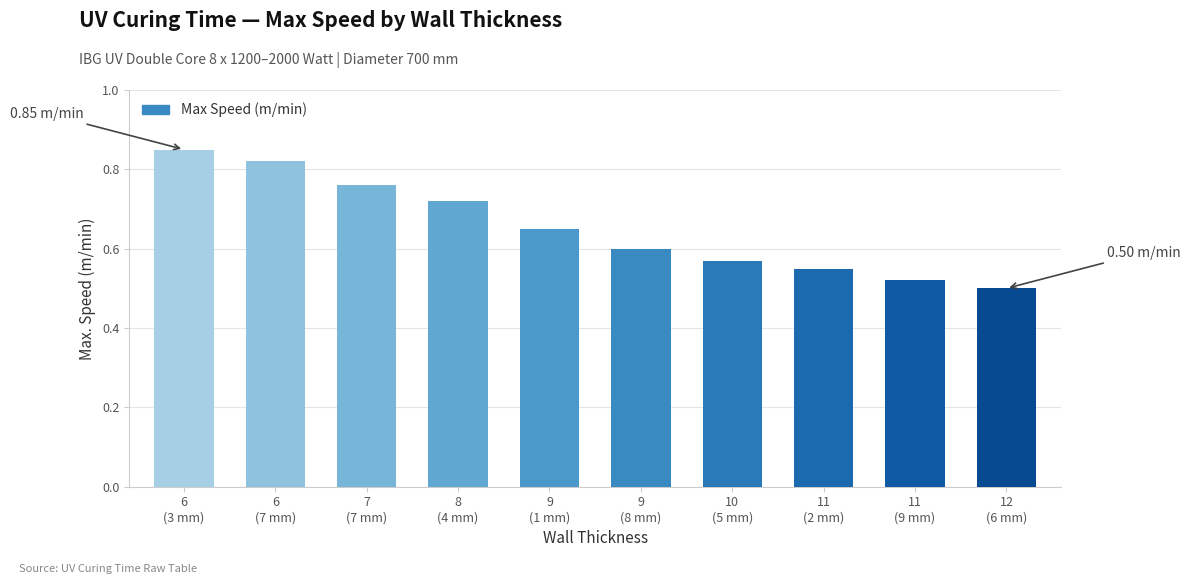

At which label is the value closest to 0?

12
(6 mm)